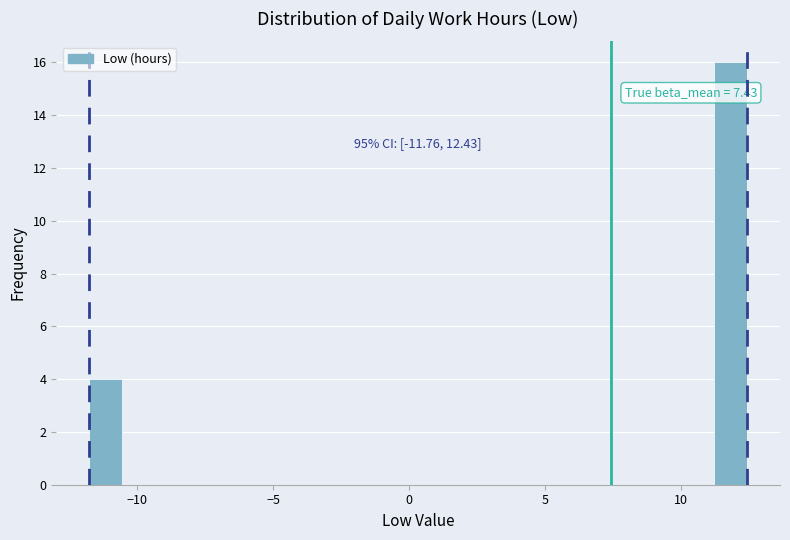

Around what value on the x-axis is the tallest bar? Give the approximate position of its centre, as read against the axis.

12.0